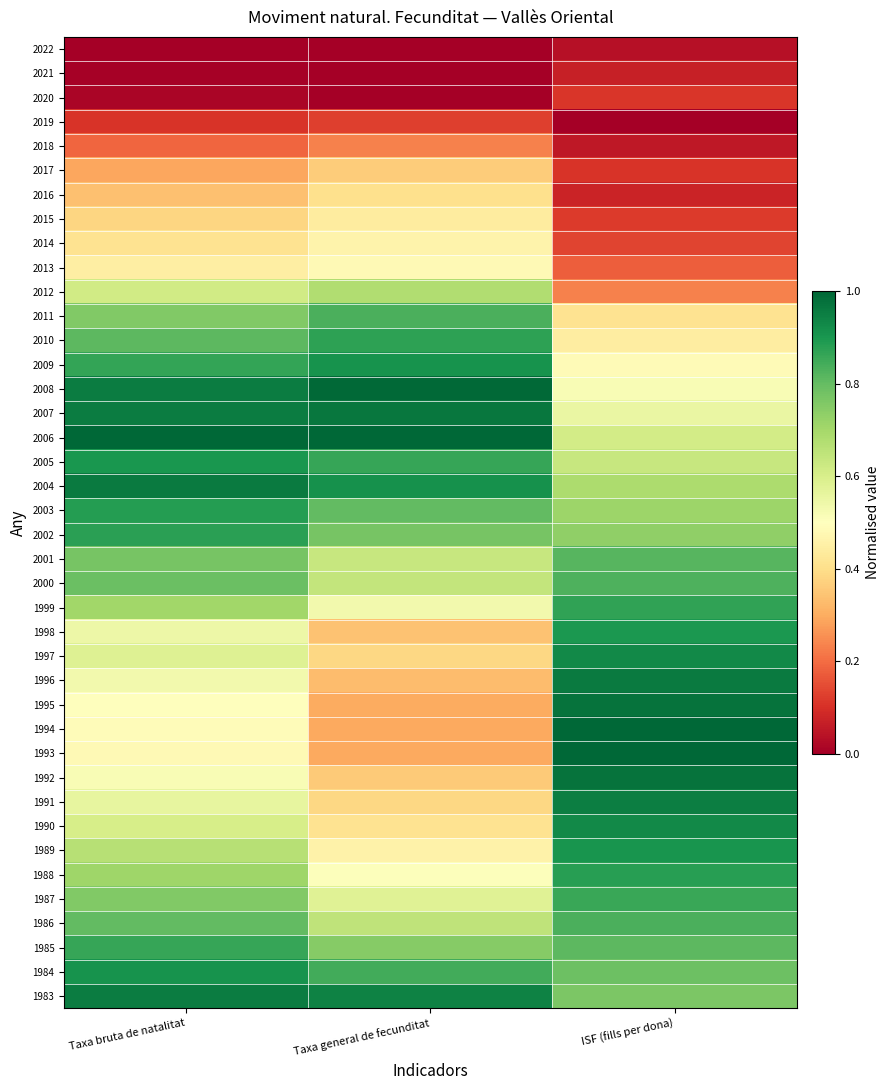

At which category is the sum across all series the highest?

Taxa bruta de natalitat